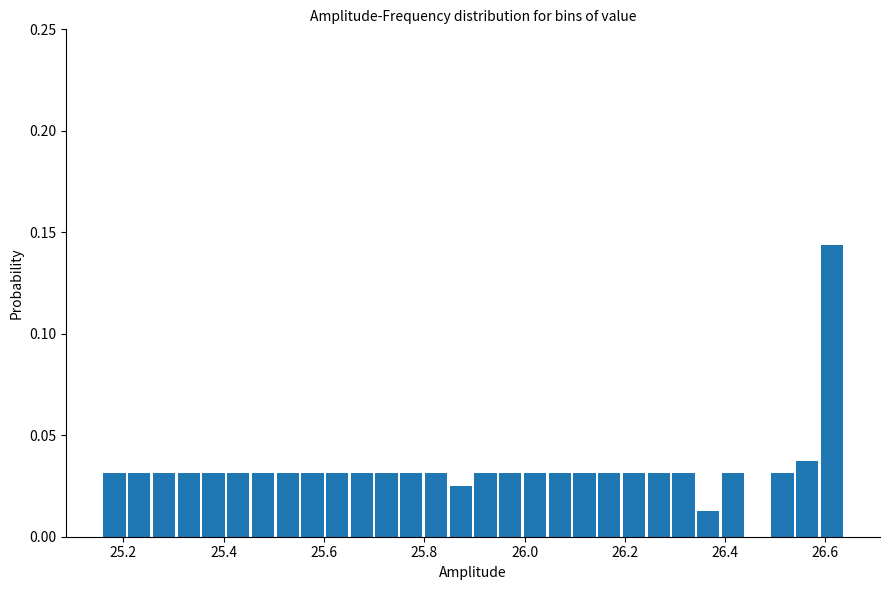

Read against the x-axis, roughly where is the centre of the tallest bar?

26.62